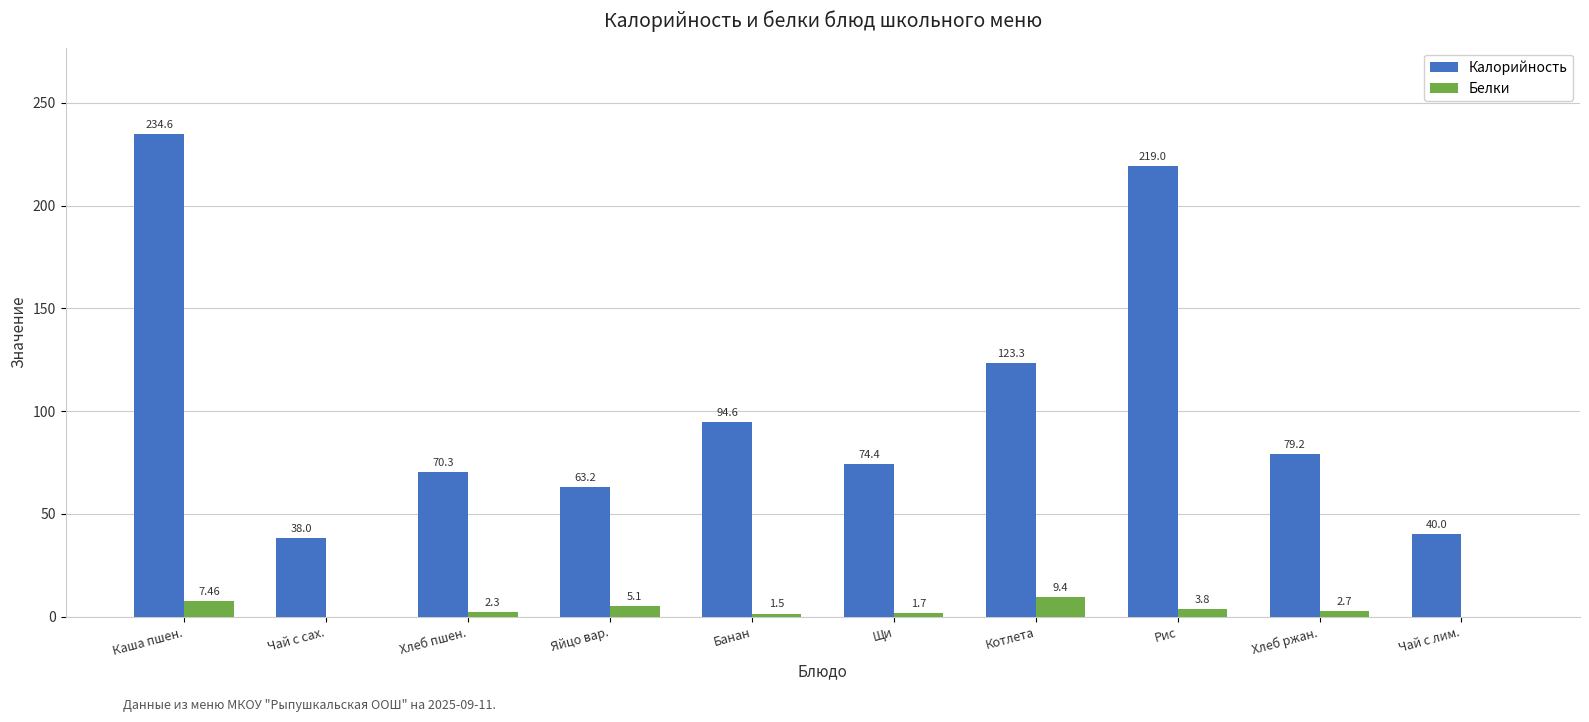

Which label corresponds to the largest value in the chart?

Каша пшен.